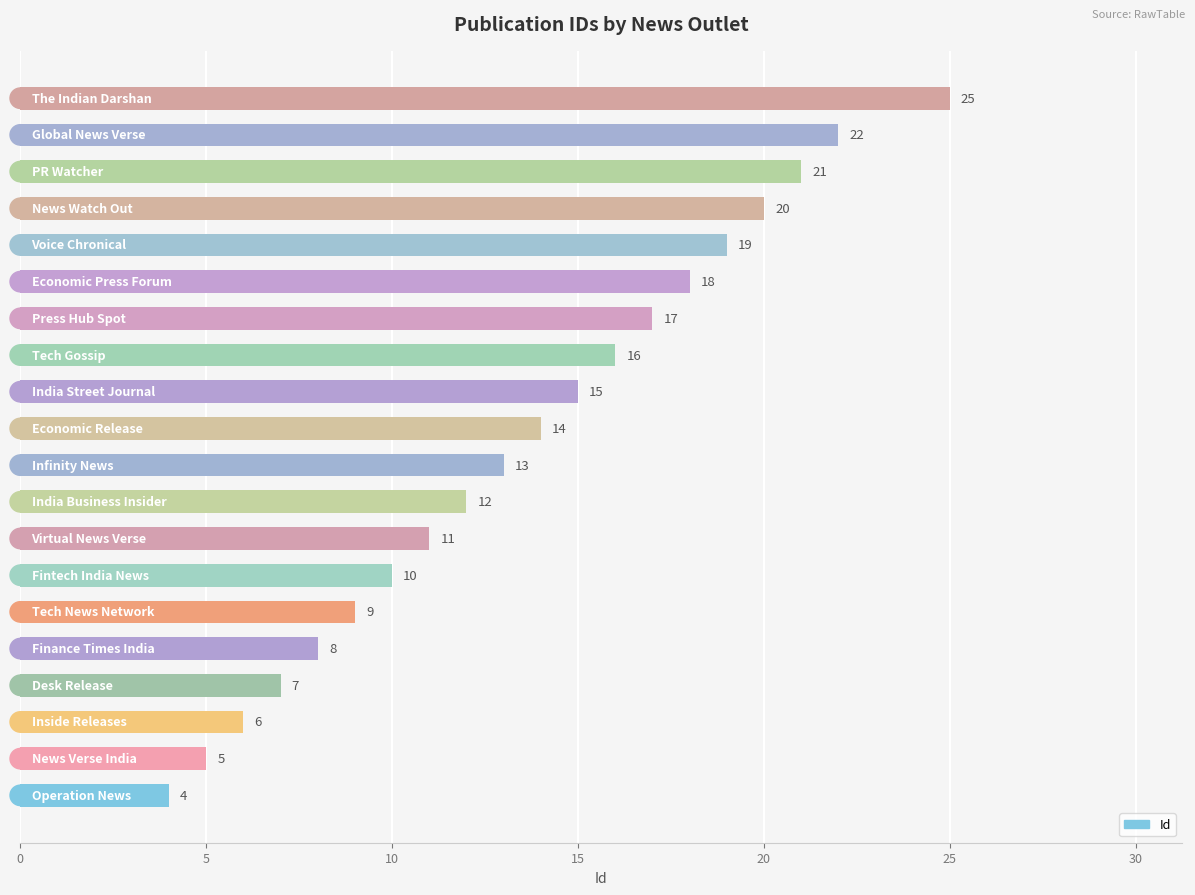

What is the difference between the maximum and second lowest values?

20